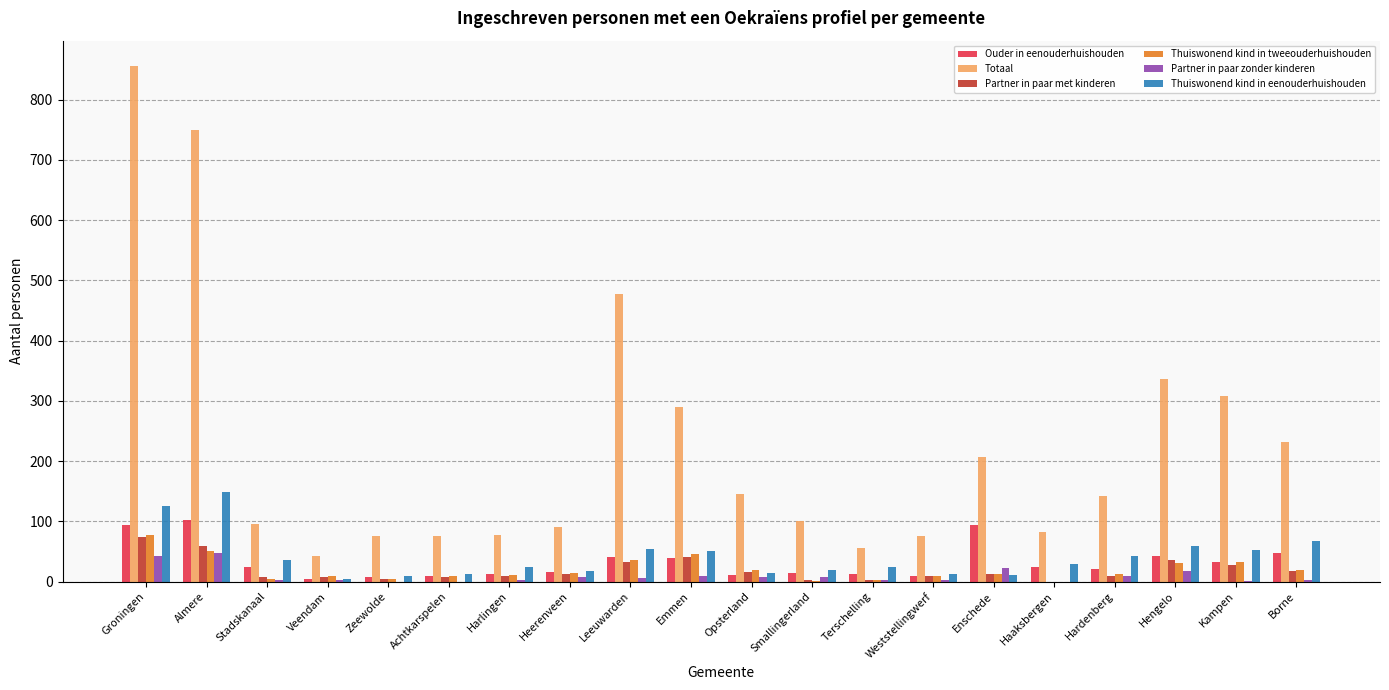

What is the sum of all Partner in paar met kinderen values?

386